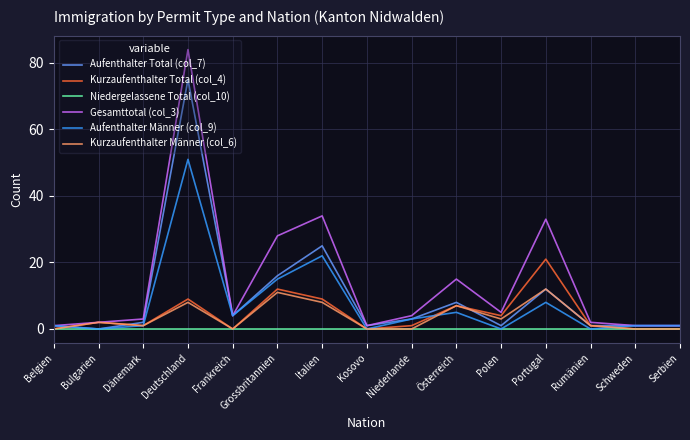

Which series has the largest range (max minus min)?

Gesamttotal (col_3)